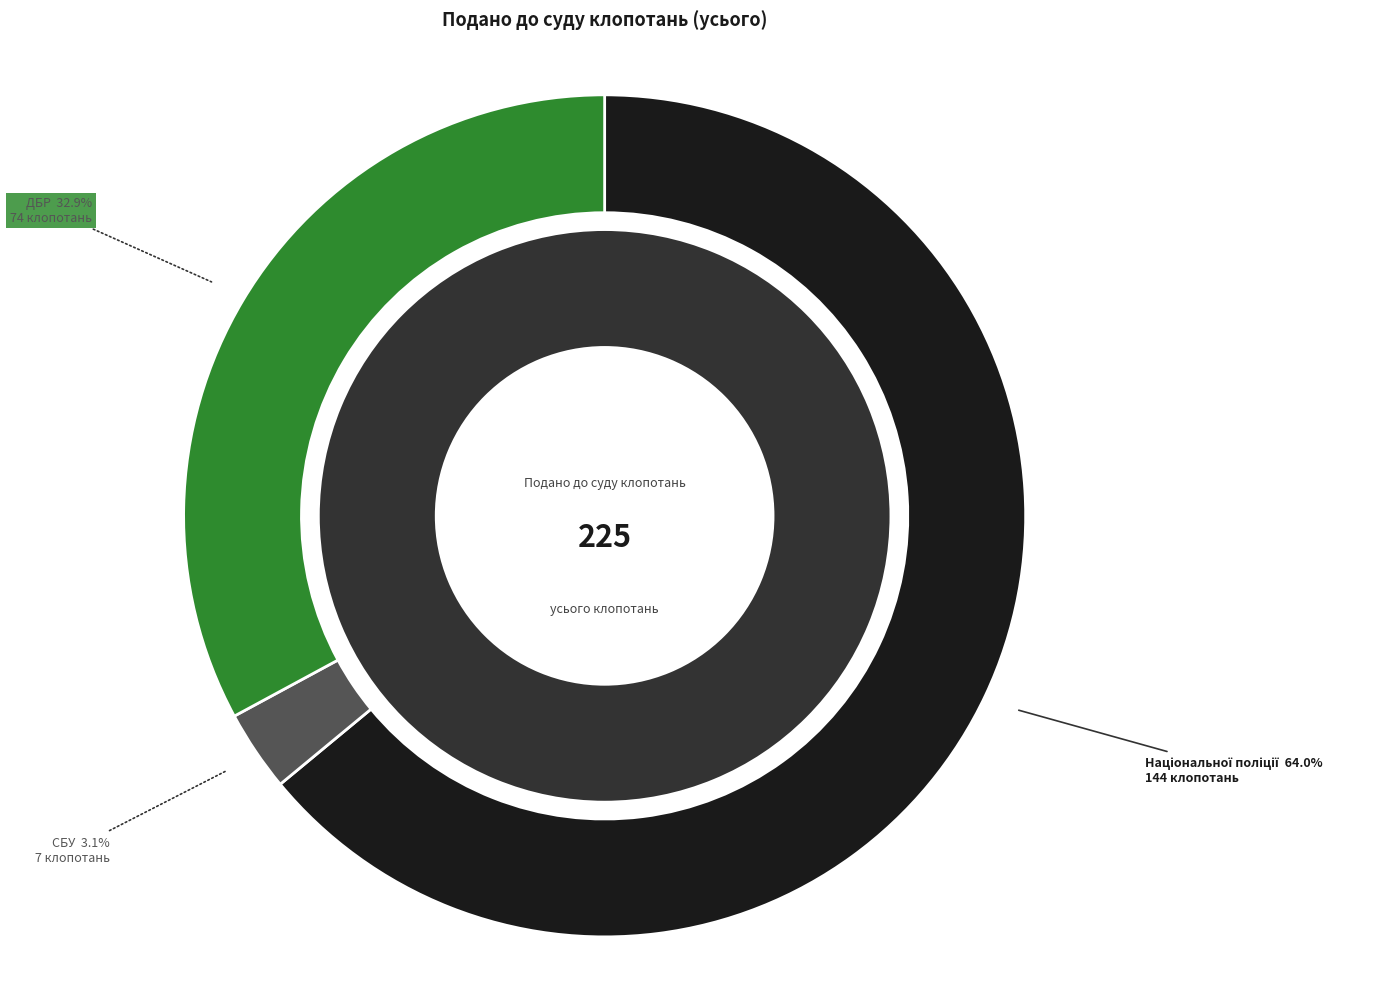

What is the total percentage of органів Національної поліції and органів СБУ?

67.1%